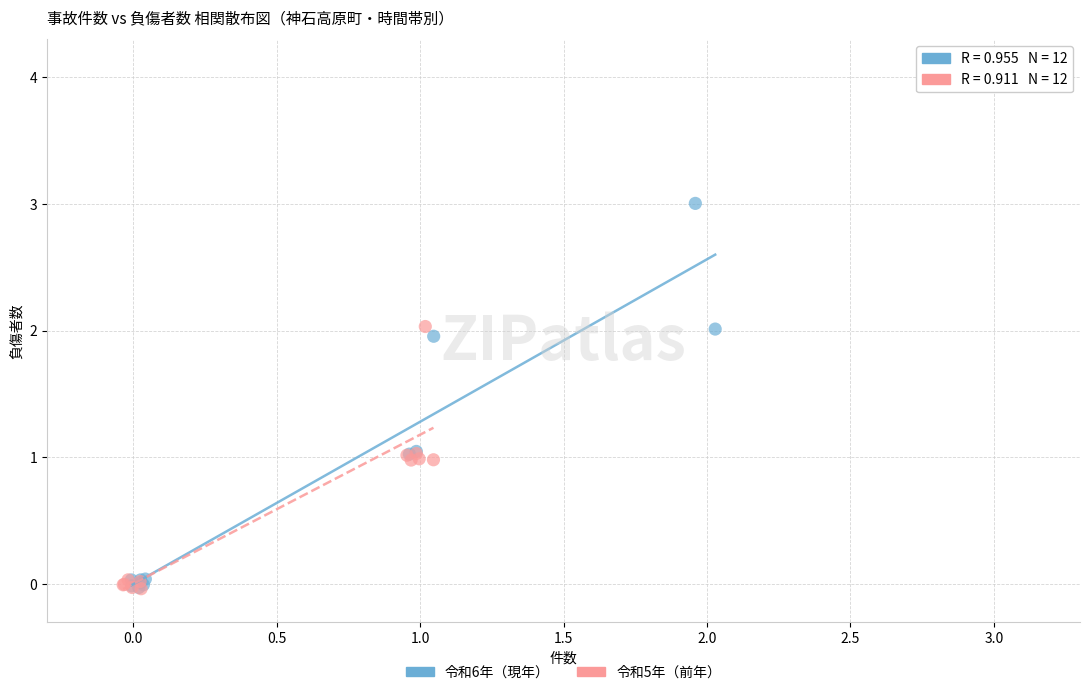

Which series has the widest spread of Y values?

令和6年（現年）